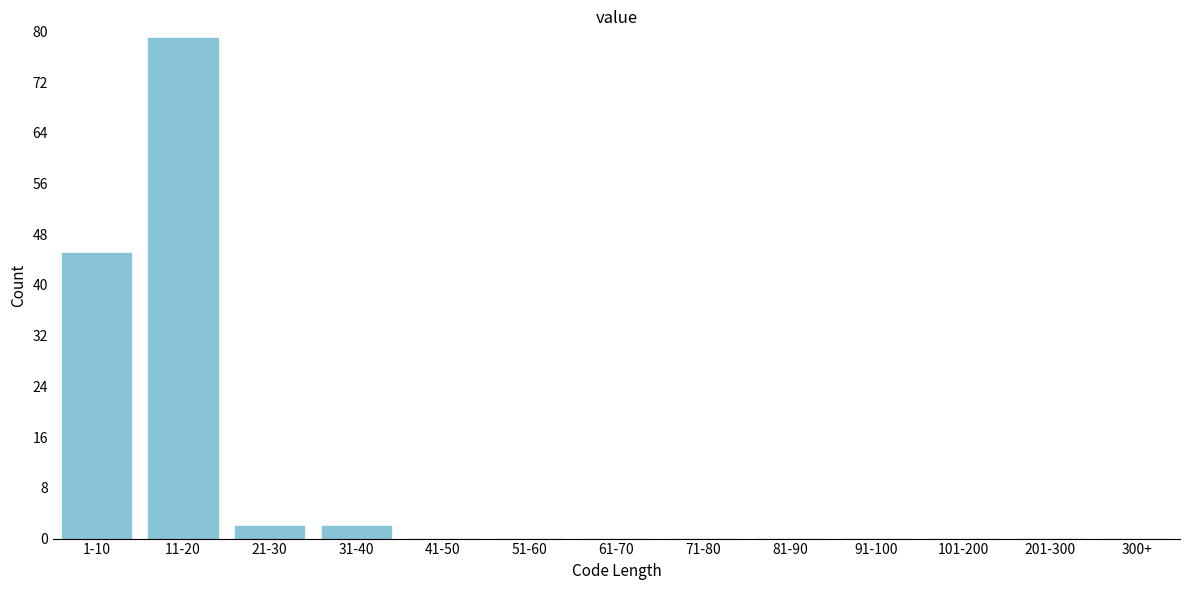

Reading left to right, list all the values displayed in this chart.

1-10=45	11-20=79	21-30=2	31-40=2	41-50=0	51-60=0	61-70=0	71-80=0	81-90=0	91-100=0	101-200=0	201-300=0	300+=0